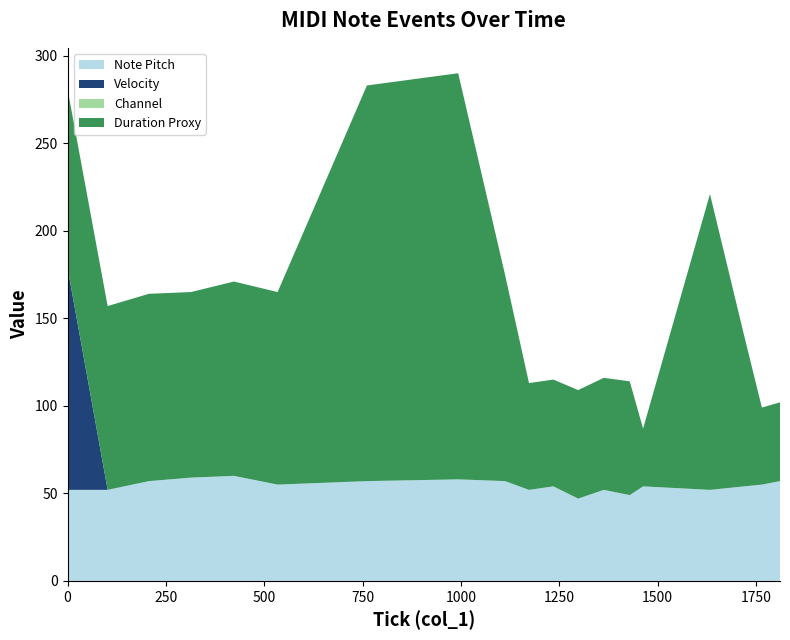

Reading left to right, extract all data points from this chart.

note_pitch: 52	52	57	59	60	55	57	58	57	52	54	47	52	49	54	52	54	55	57
velocity: 127	0	0	0	0	0	0	0	0	0	0	0	0	0	0	0	0	0	0
channel: 0	0	0	0	0	0	0	0	0	0	0	0	0	0	0	0	0	0	0
duration_proxy: 102	105	107	106	111	110	226	232	118	61	61	62	64	65	33	169	86	44	45